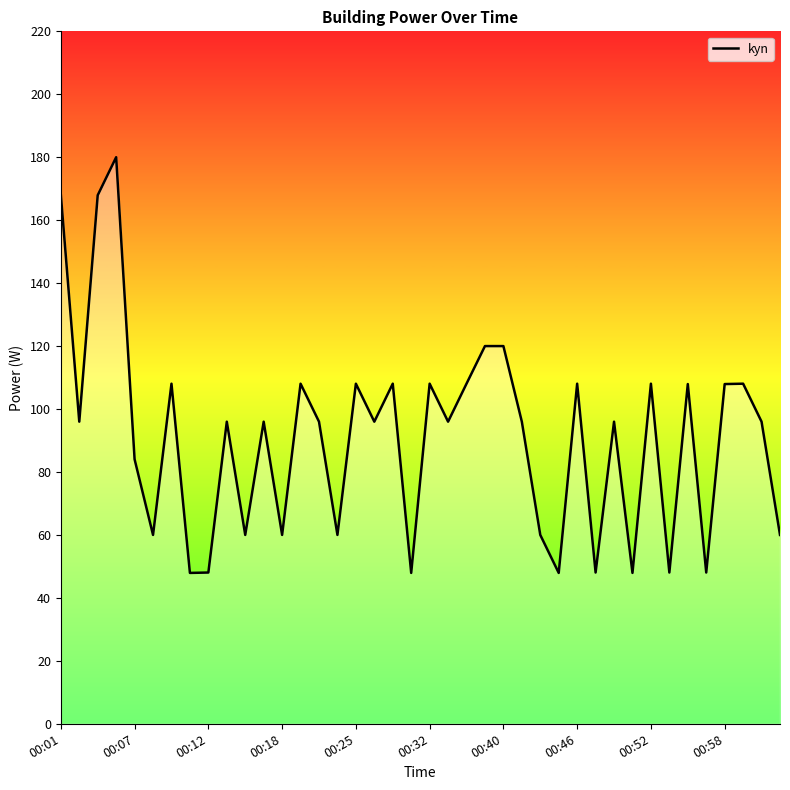

What is the greatest value displayed?

180.0